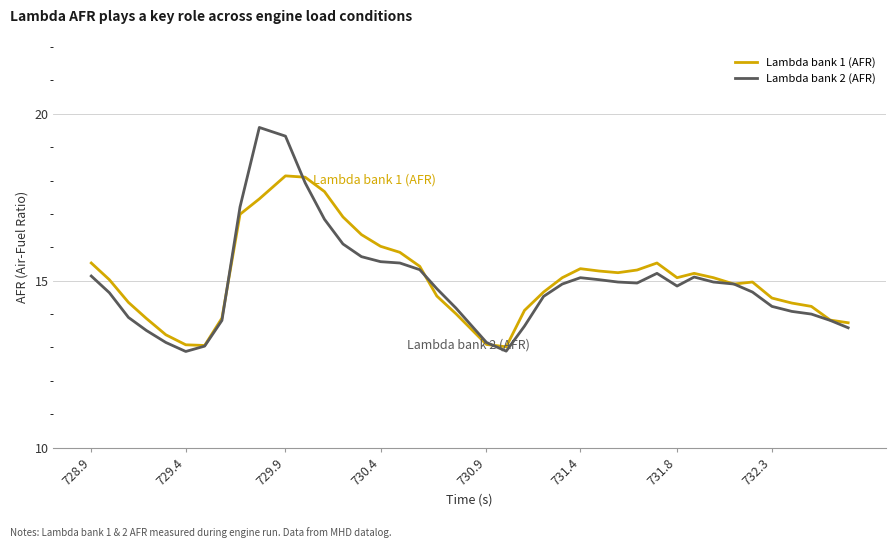

Is this an area chart (filled region under the line)?

No